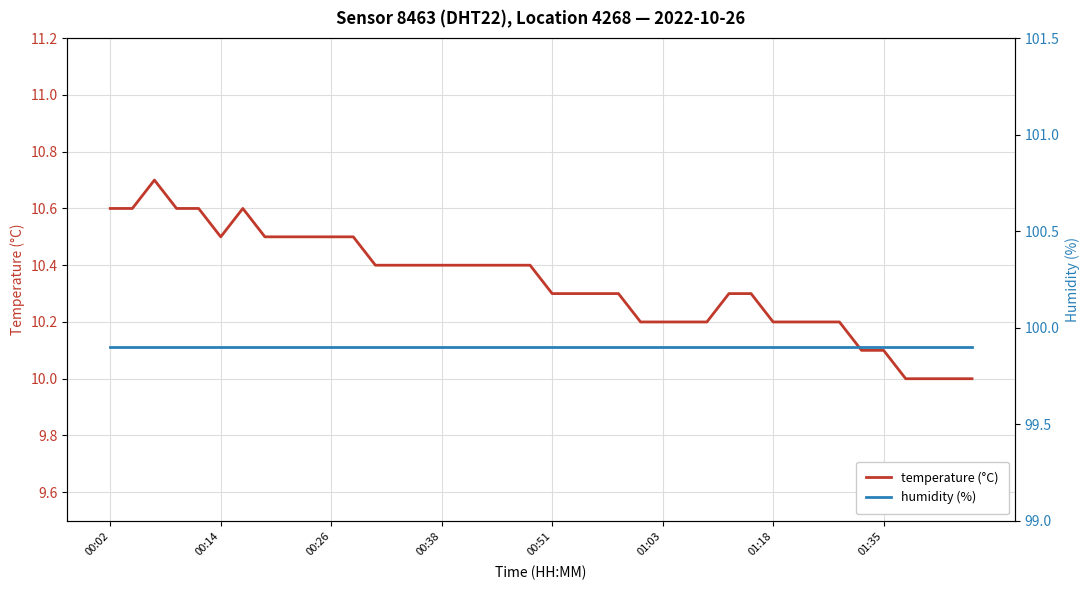

Which series has the widest spread of values?

temperature (°C)